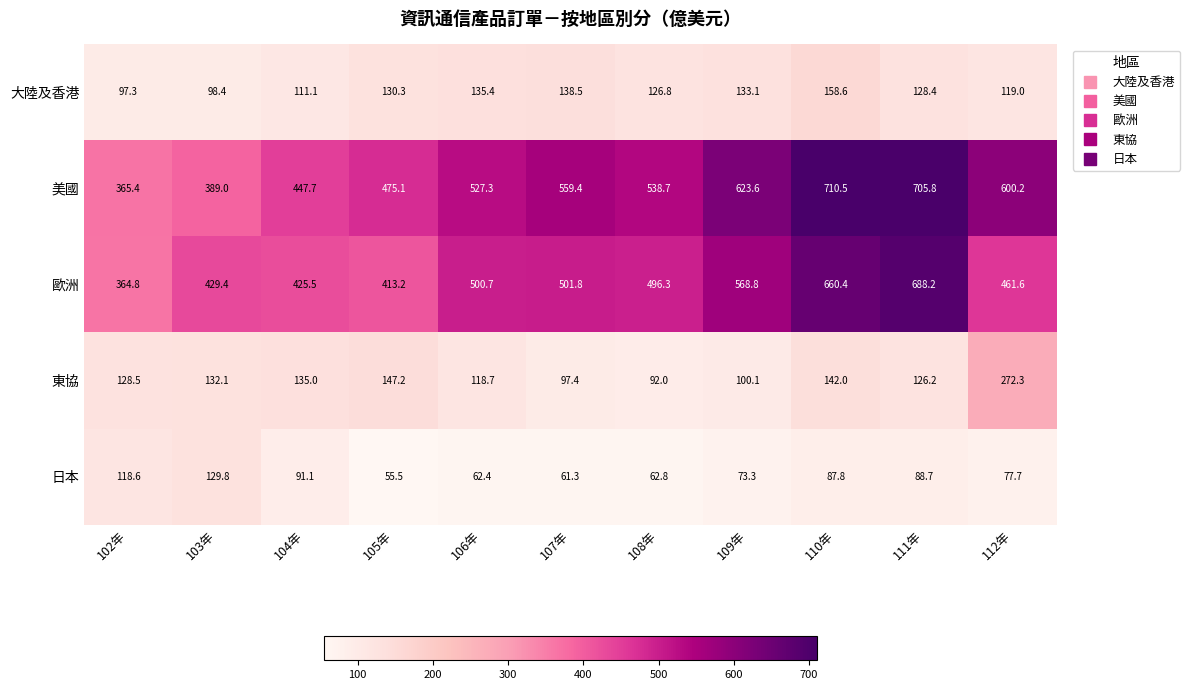

Which series has the widest spread of values?

美國